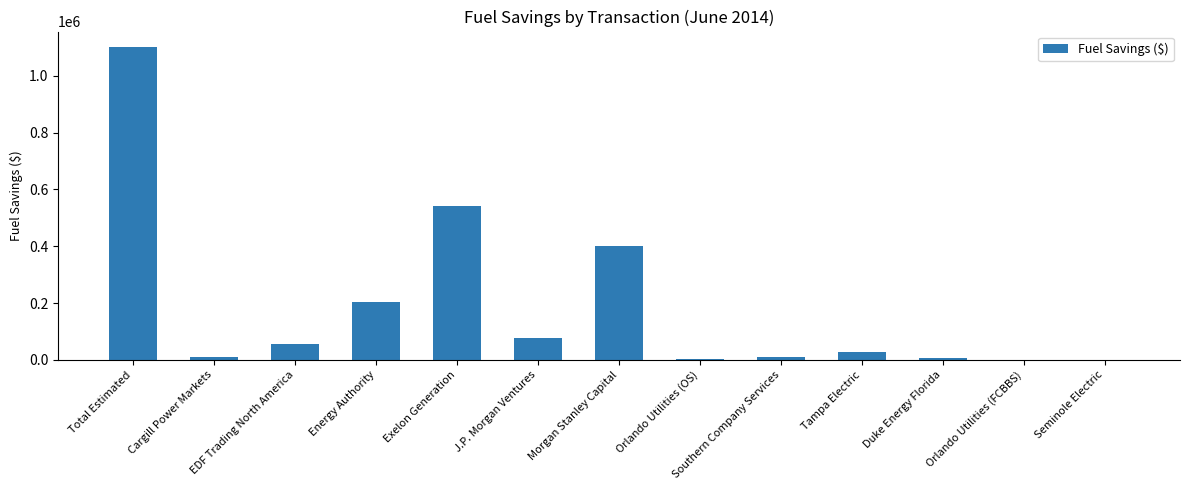

Which has a higher value, J.P. Morgan Ventures or Duke Energy Florida?

J.P. Morgan Ventures